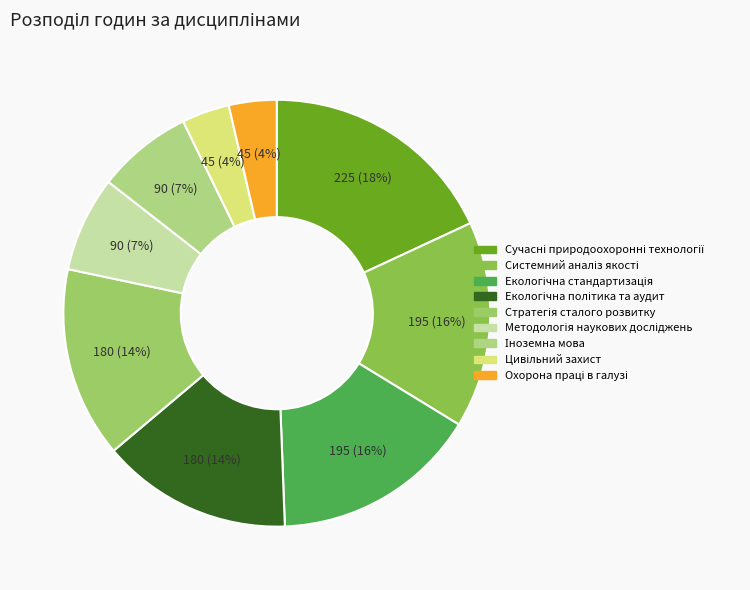

Which has a higher value, Системний аналіз якості or Сучасні природоохоронні технології?

Сучасні природоохоронні технології